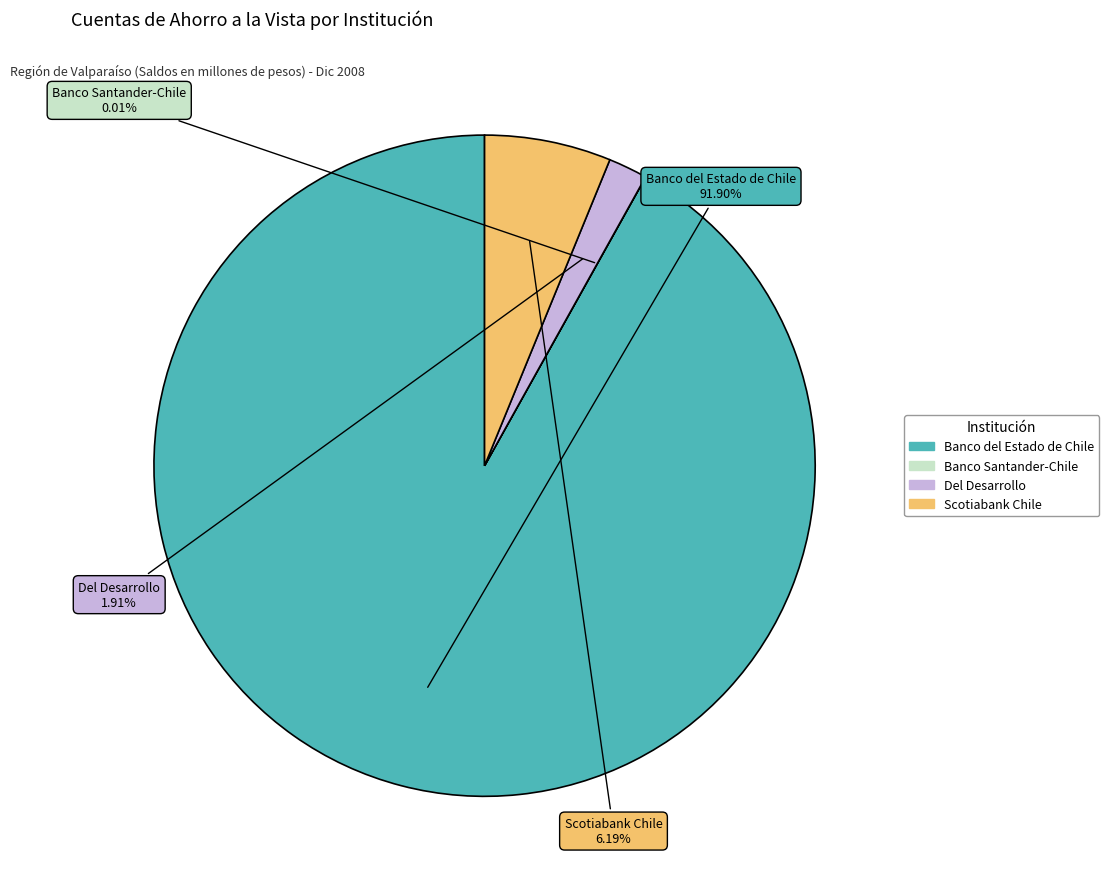

What percentage is the Banco del Estado de Chile slice, to the nearest percent?

92%